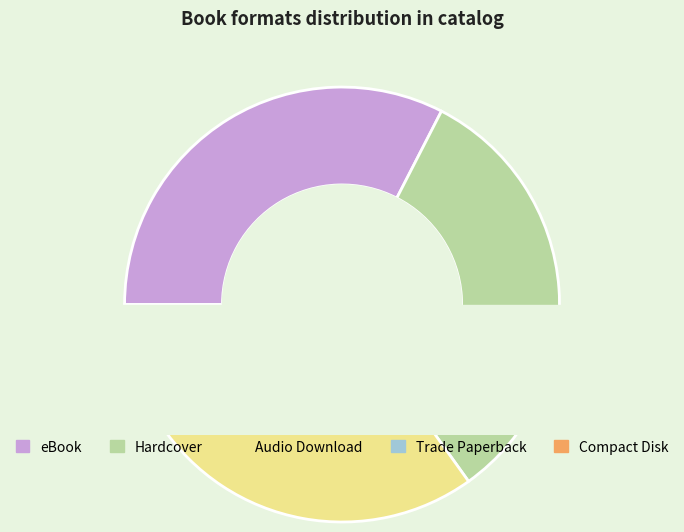

Count the number of slices in the pie.

5